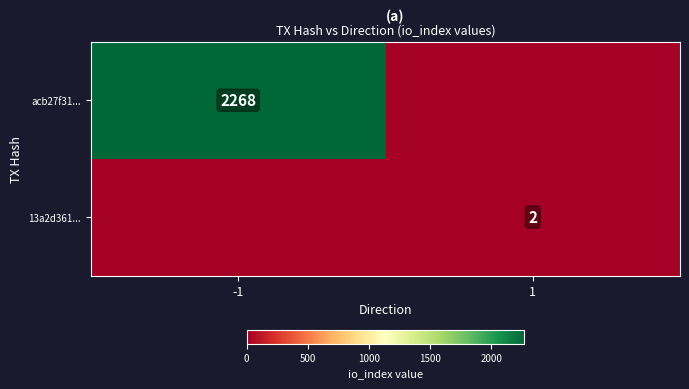

Is it true that acb27f31... equals 2268 at -1?

True